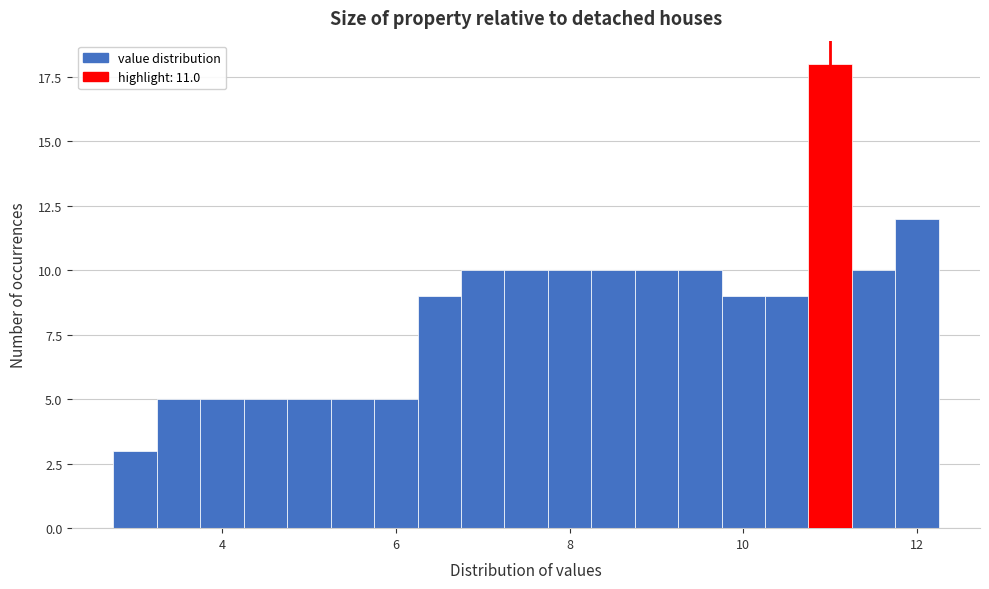

Read against the x-axis, roughly where is the centre of the tallest bar?

11.0